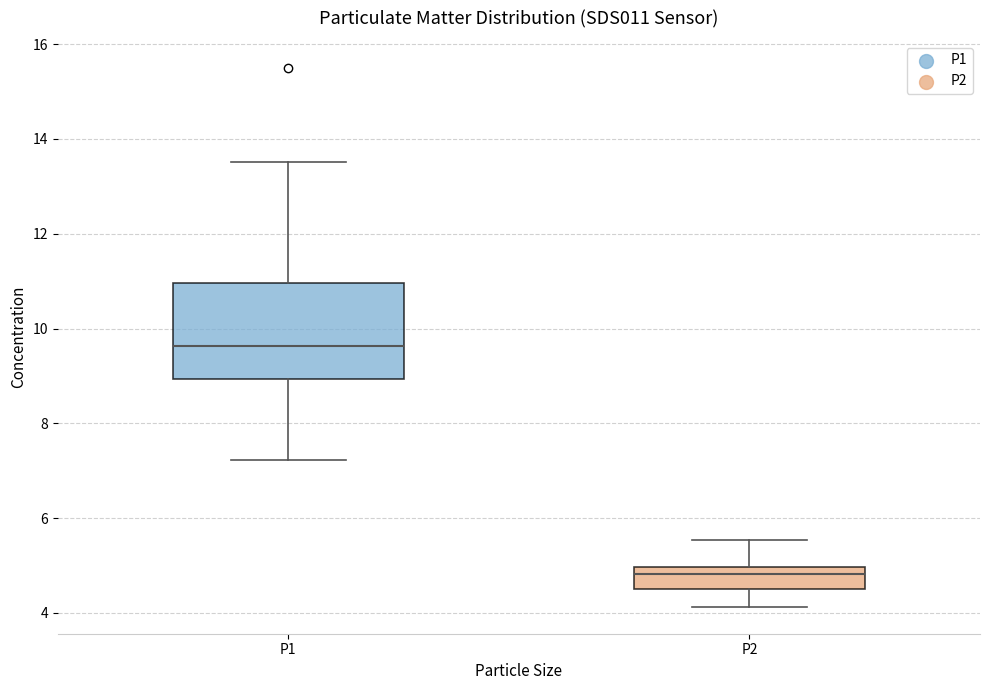

Comparing the boxes themselves (not the whiskers), which one is the tallest?

P1